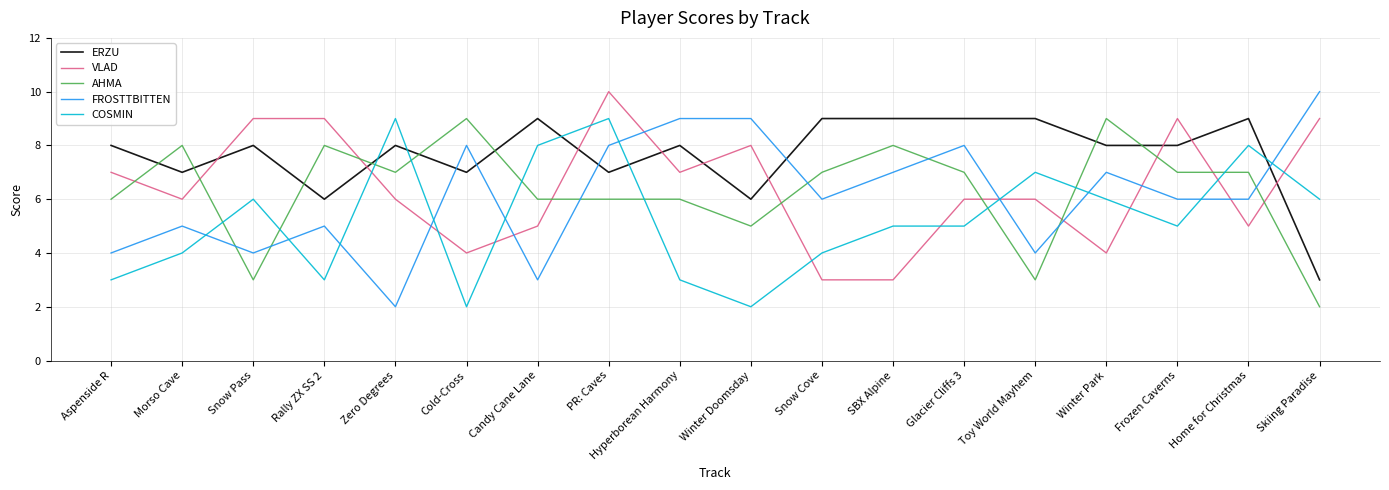

Which category has the lowest value in the FROSTTBITTEN series?

Zero Degrees